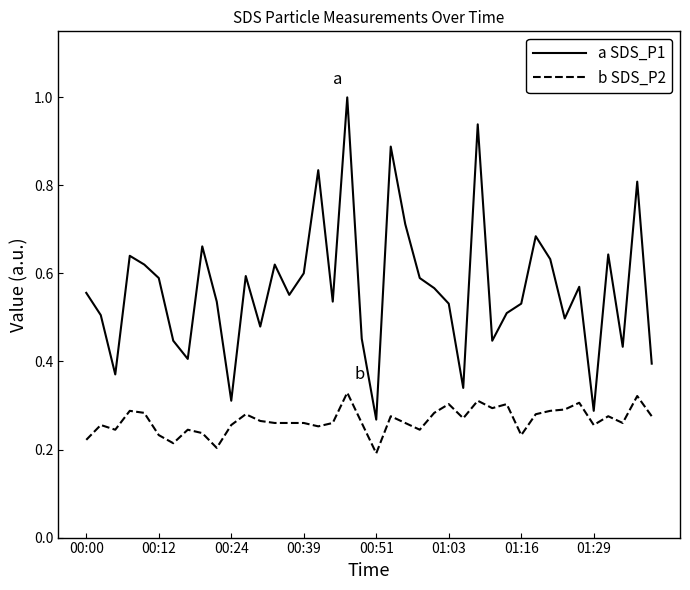

True or false: b SDS_P2 and a SDS_P1 cross at least once.

False